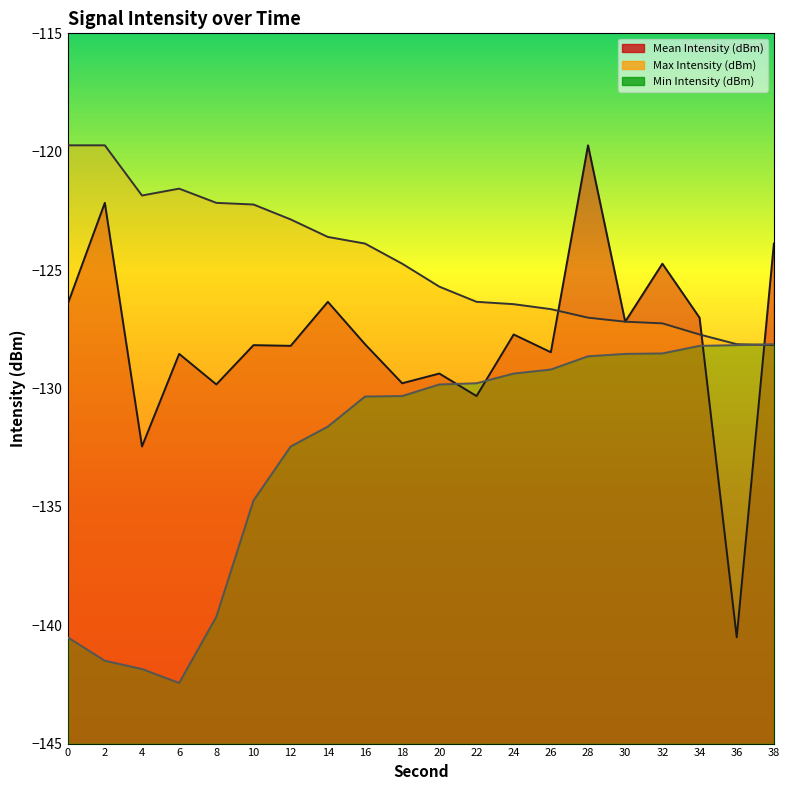

What is the spread (max minus min) of values at 30?

1.4